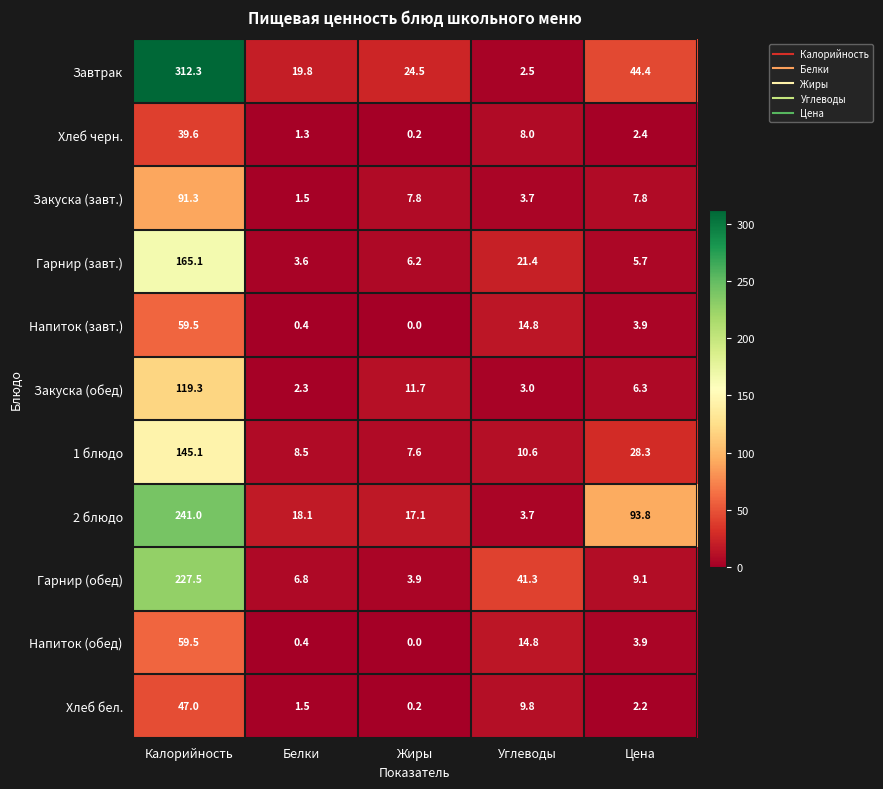

At which label does Напиток (завт.) first exceed 3?

Калорийность